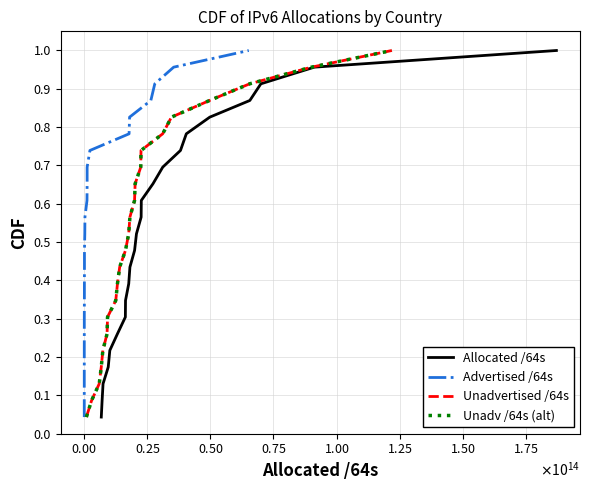

Does the chart display data point markers on the line(s)?

No